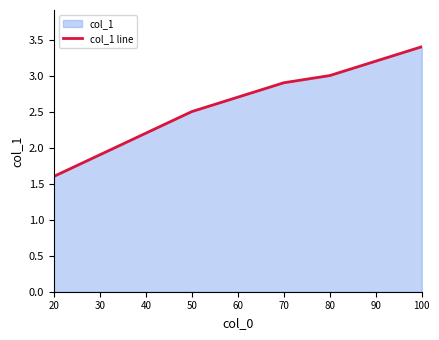

What is the difference between the maximum and minimum values?

1.8